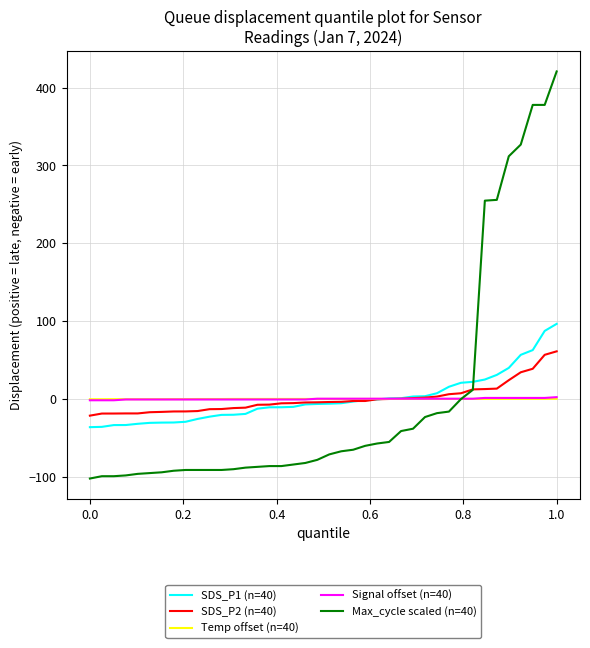

Which series has the largest range (max minus min)?

Max_cycle scaled (n=40)